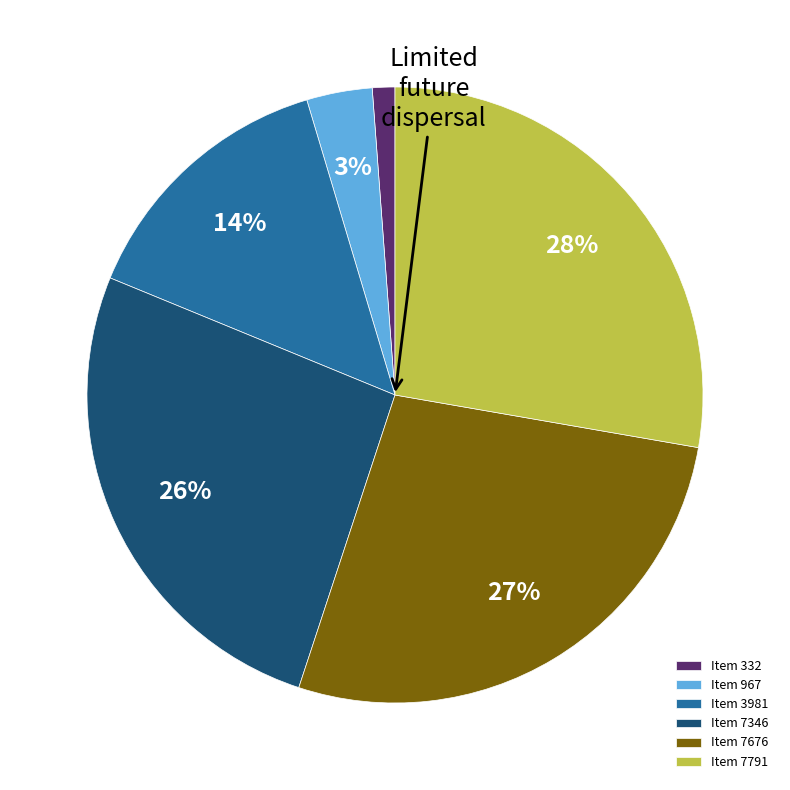

What is the smallest slice in the pie chart?

Item 332